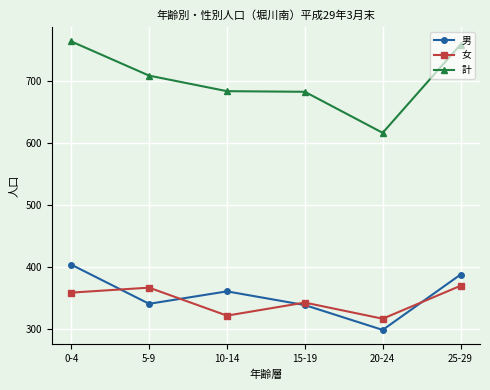

What is the sum of all 男 values?

2132